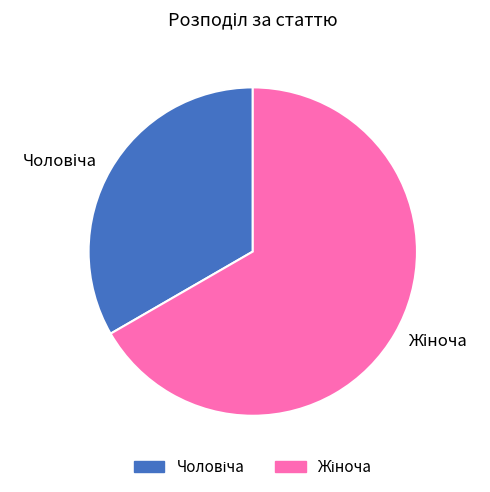

Is there a majority slice in this chart?

Yes